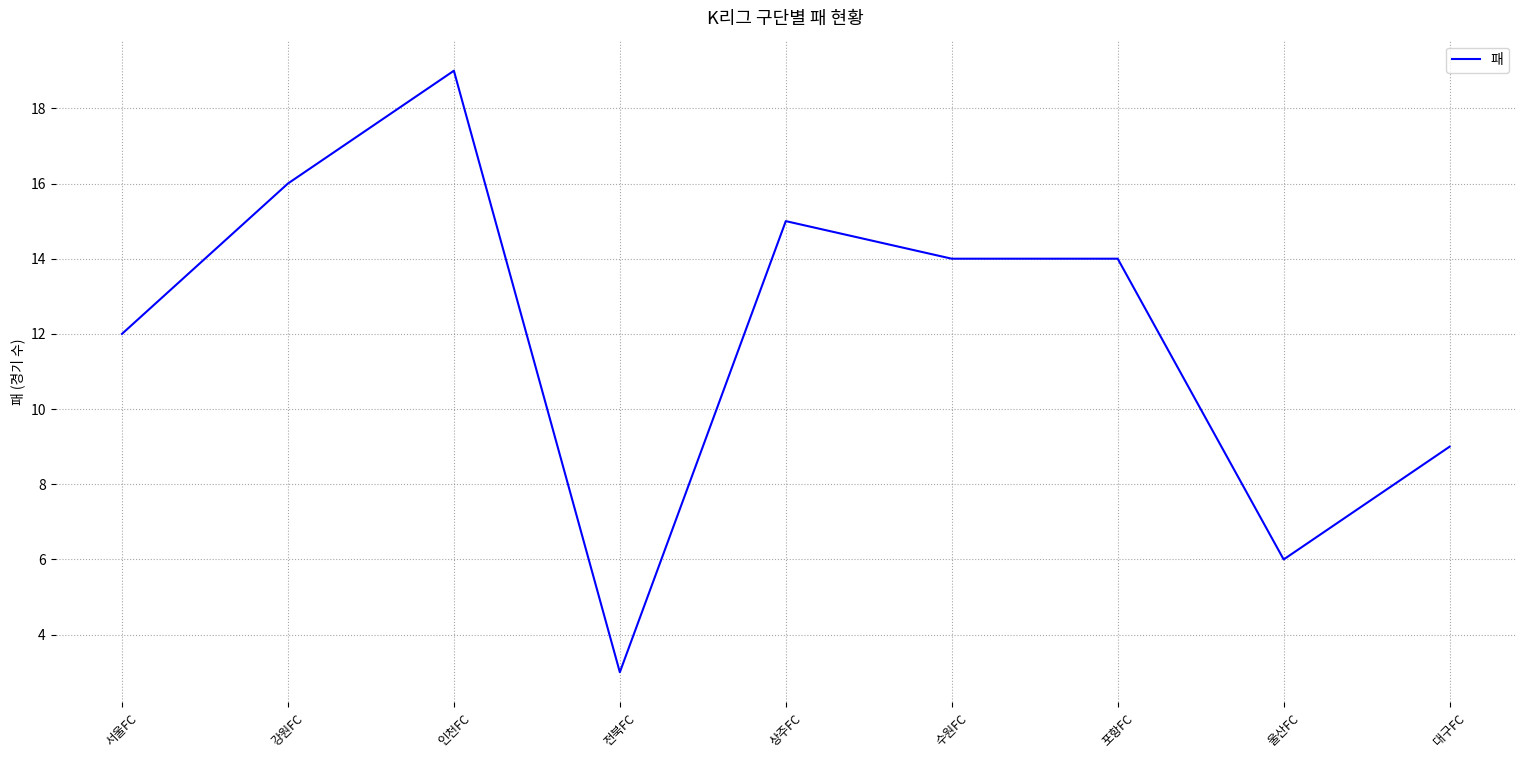

What is the sum of all values?

108